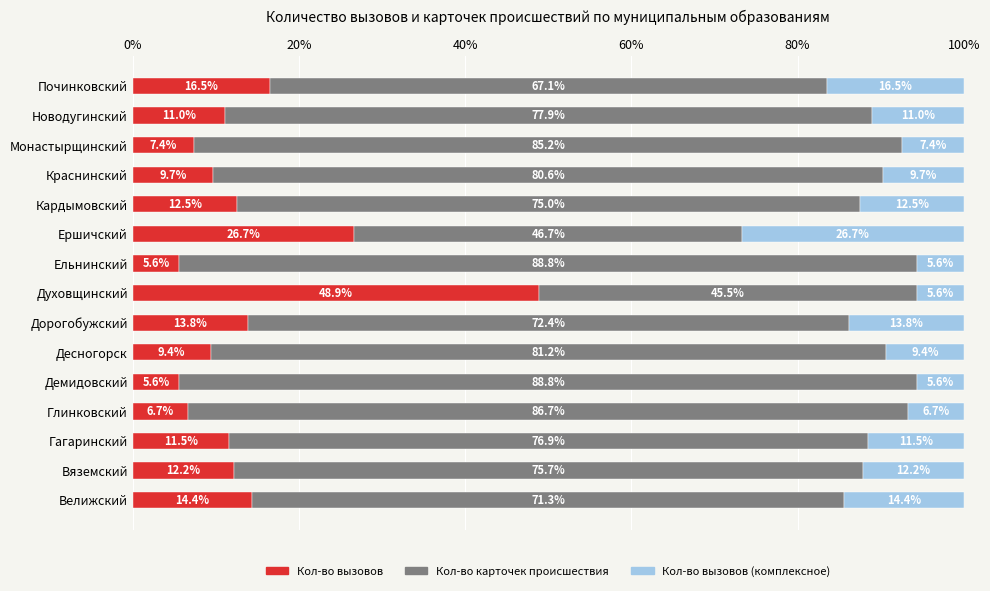

What is the difference between the second highest and second lowest values in the Кол-во вызовов series?

21.1